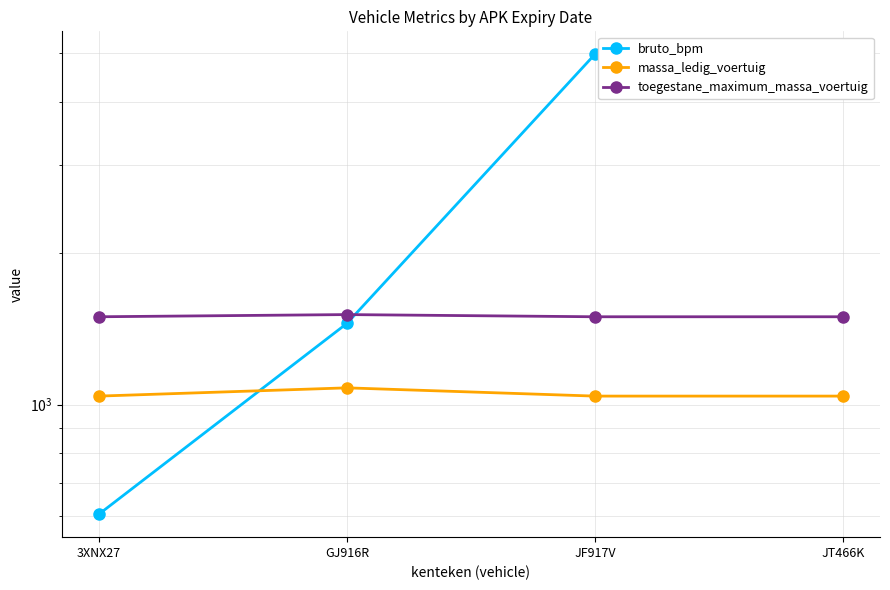

How many series are shown in this chart?

3